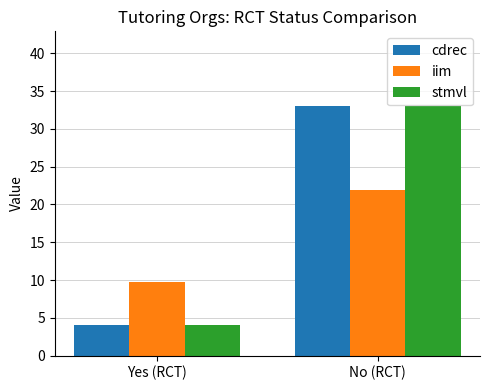

What is the difference between the highest and lowest values at Yes (RCT)?

5.8